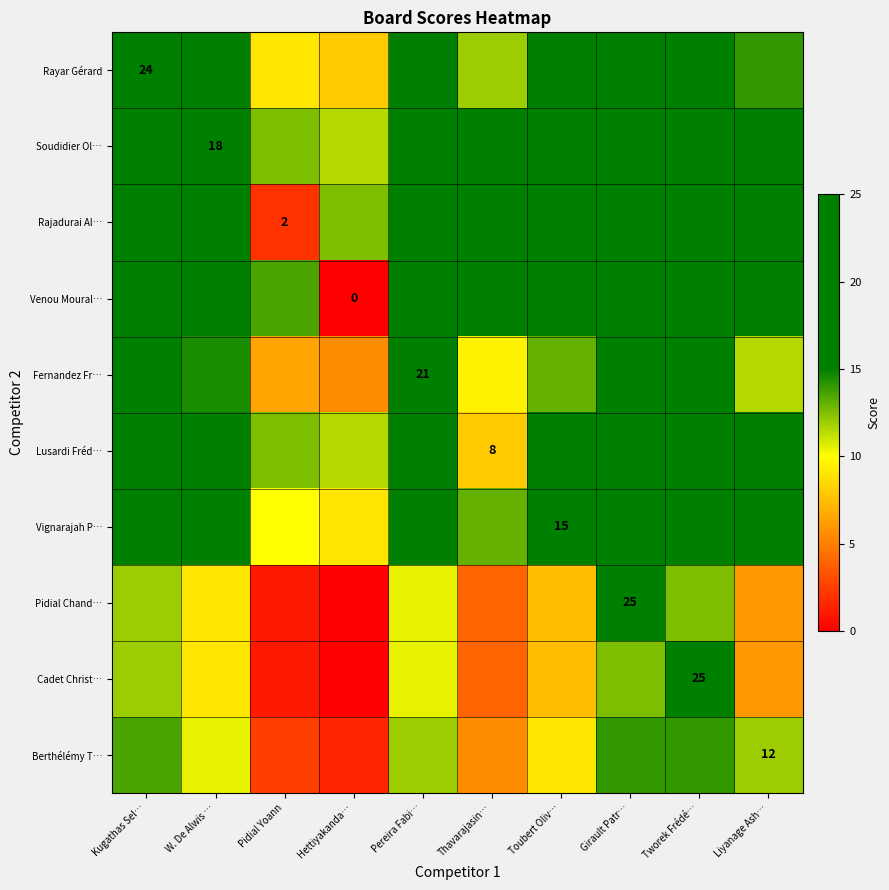

Which series has the largest total across all categories?

Rajadurai Al…